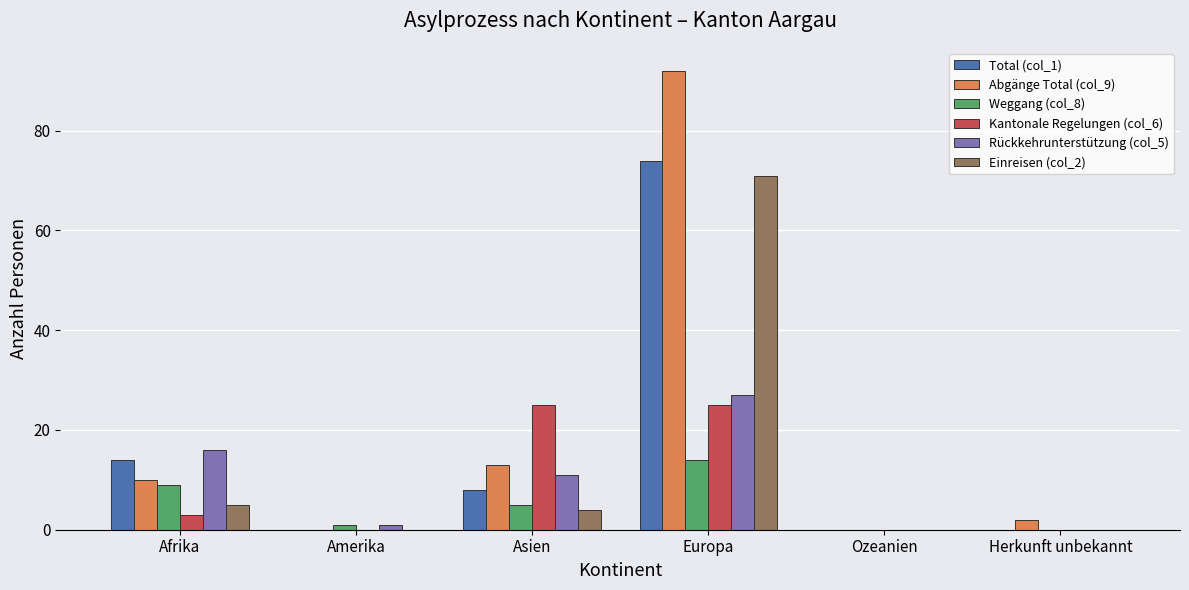

Is the value of Weggang (col_8) at Afrika greater than the value of Rückkehrunterstützung (col_5) at Asien?

No